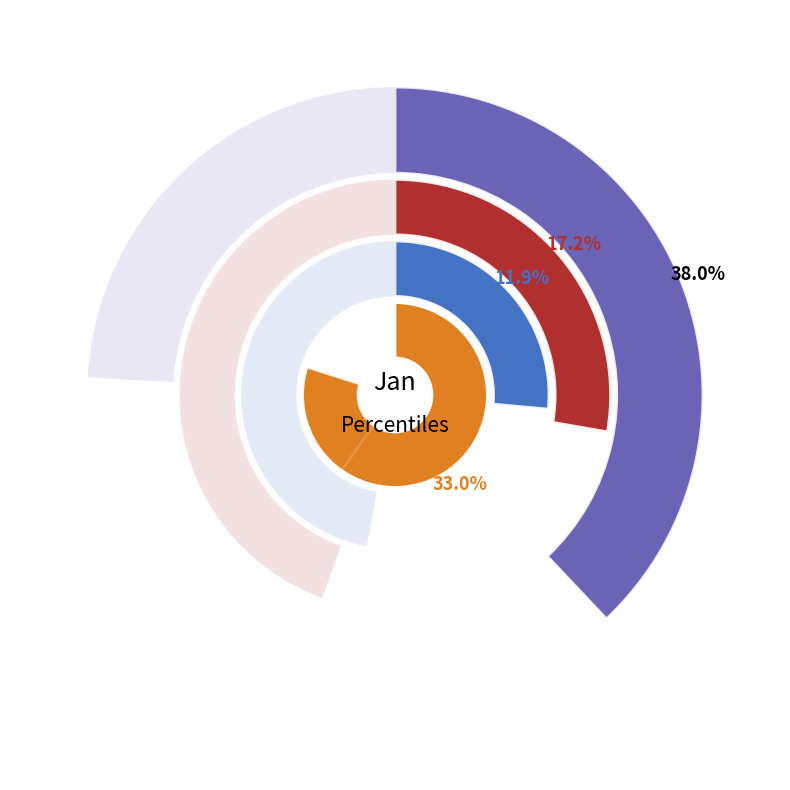

Does pct85 account for over 50% of the chart?

No